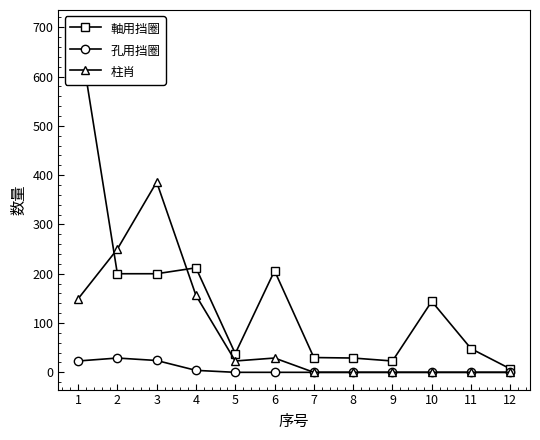

What is the total value across all series at 8?

29